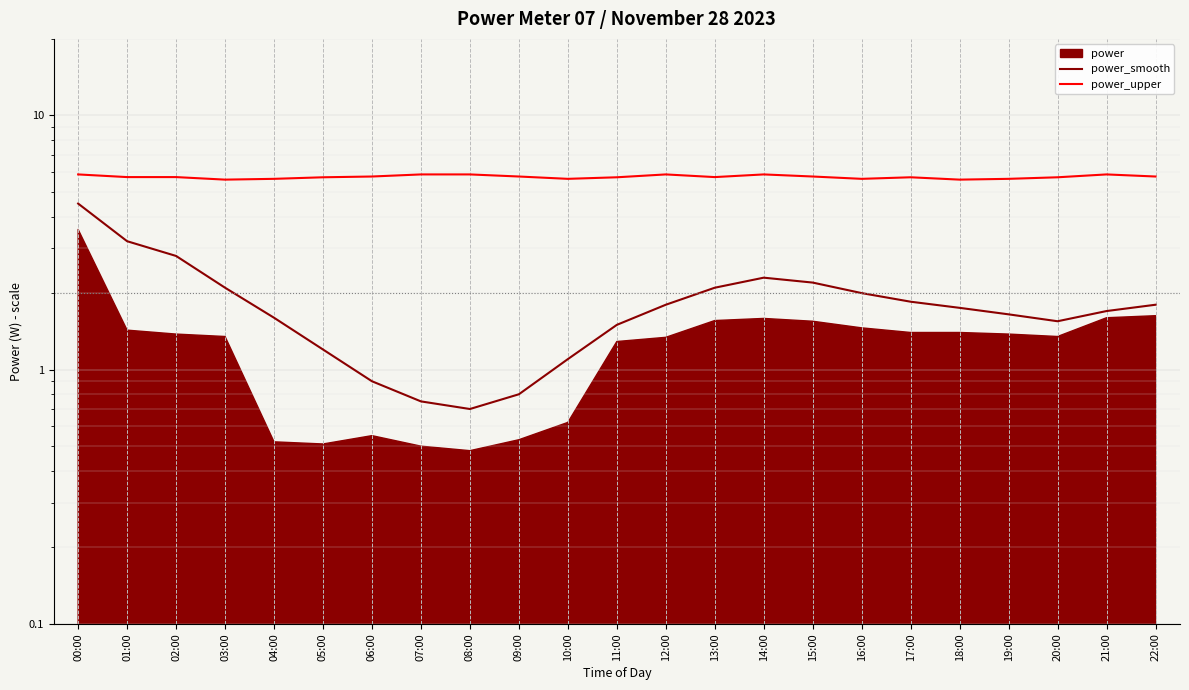

In power_upper, how many points are lower than both neighbors (excluding endpoints)?

5